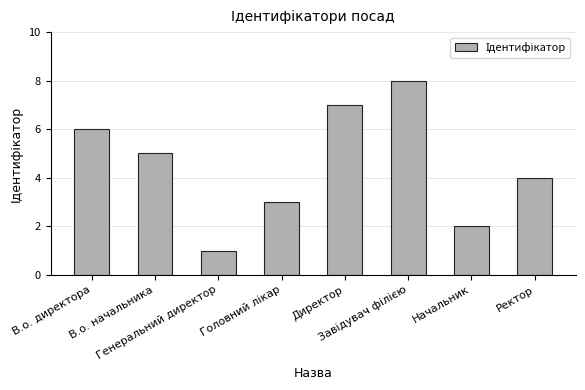

At which label does the data first exceed 5?

В.о. директора